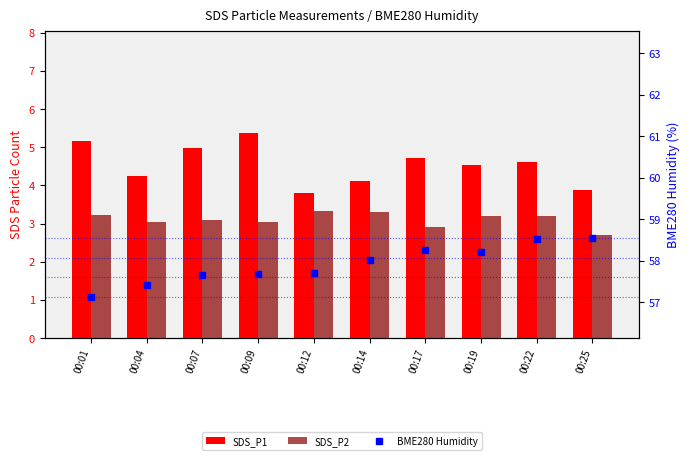

Which category has the lowest value across all series?

00:25